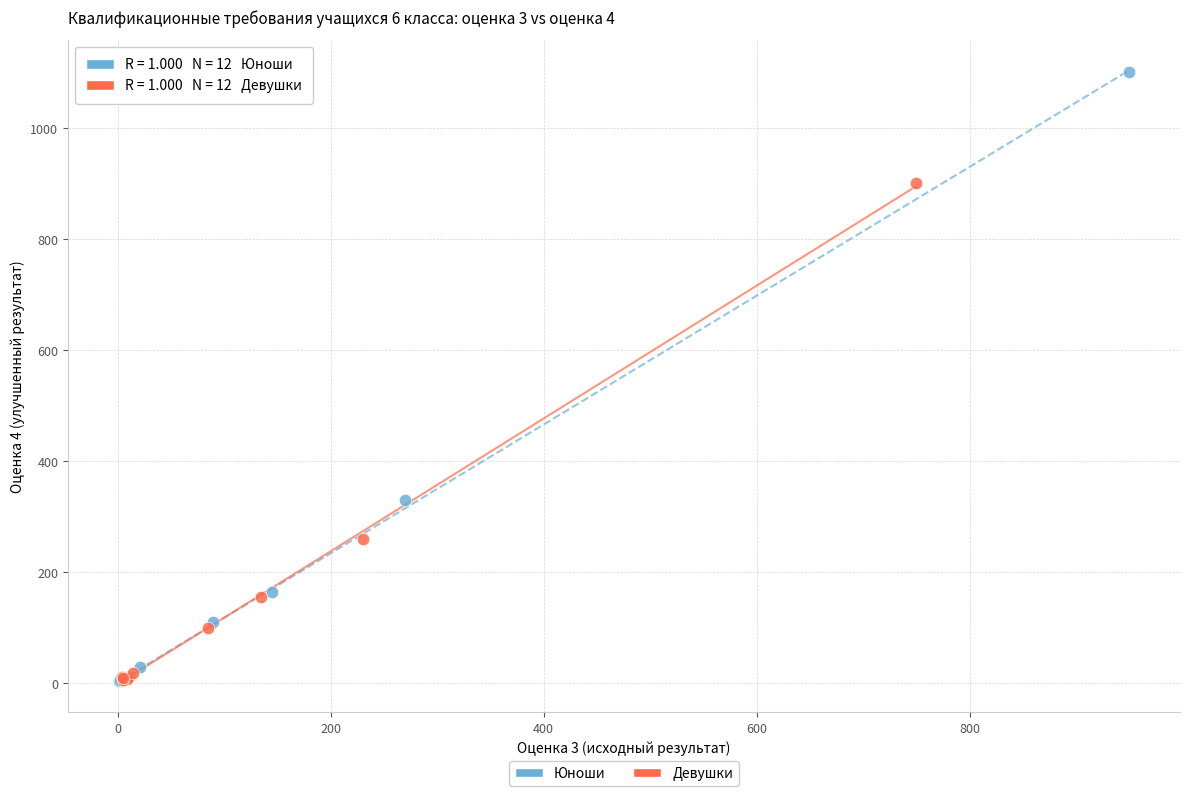

Which series reaches the maximum Y coordinate?

Юноши